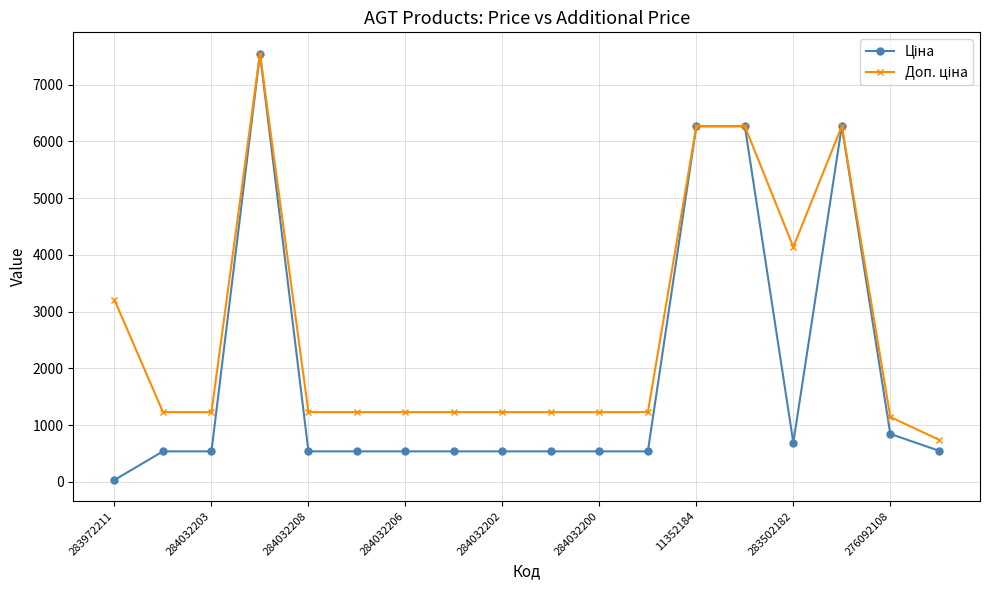

What is the total value across all series at 284032202?

1762.6